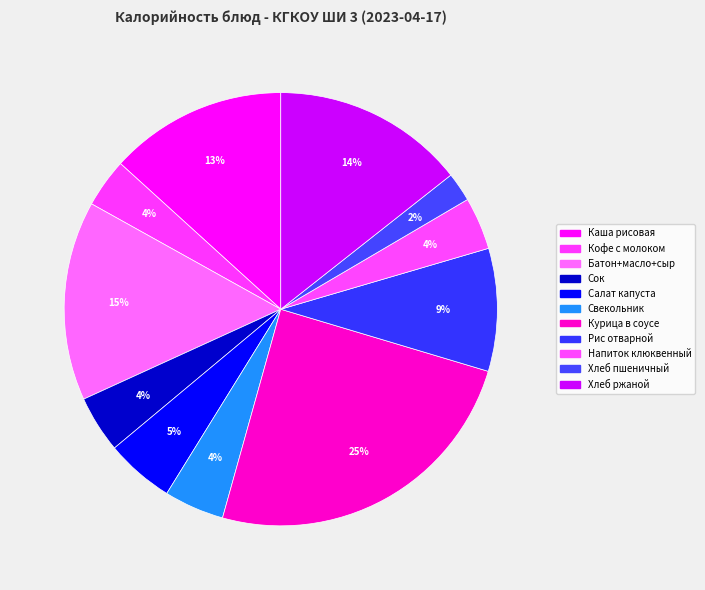

Does Свекольник account for over 50% of the chart?

No